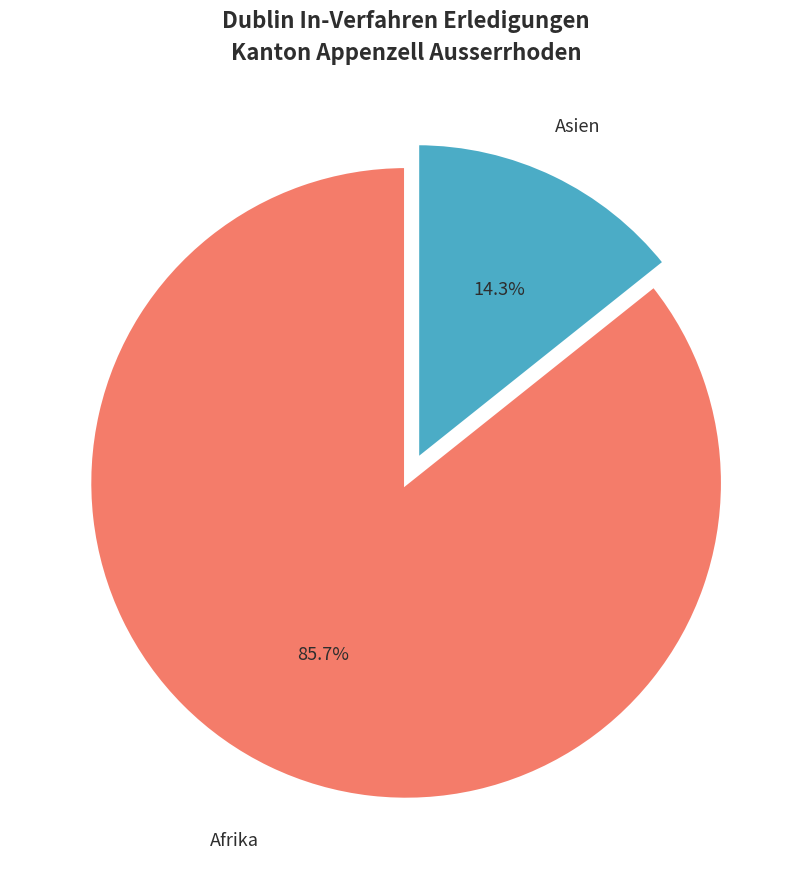

To the nearest percent, what is the difference between the largest and smallest slice percentages?

71%